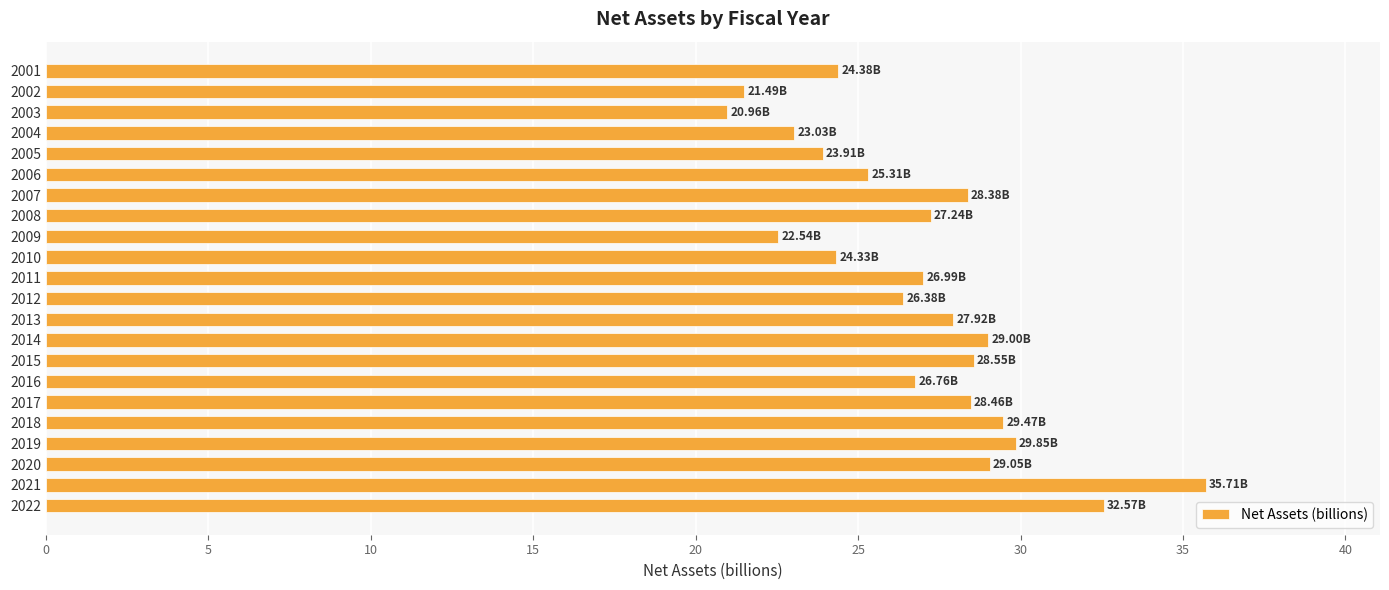

What is the sum of the values at 2019 and 2017?

58.3